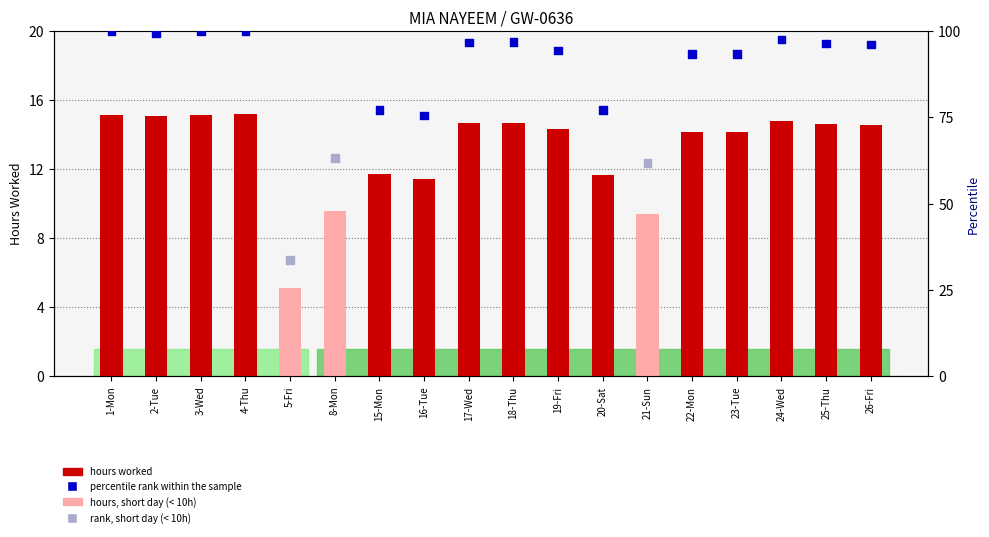

At how many categories does at least one series exceed 84?

12